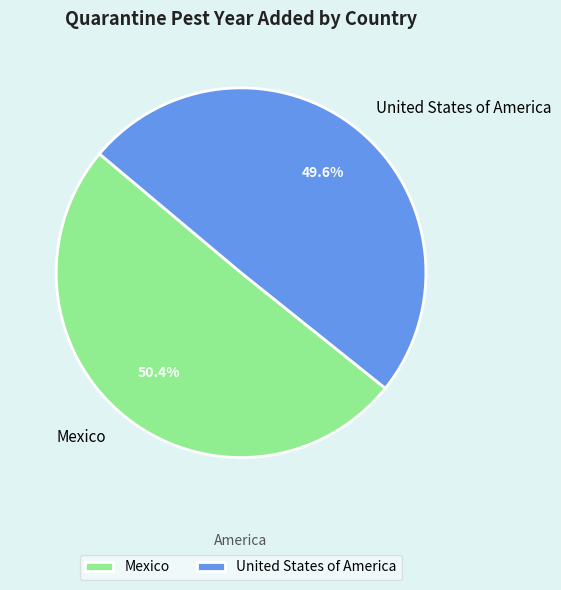

The United States of America slice represents 60% of the pie. True or false?

False